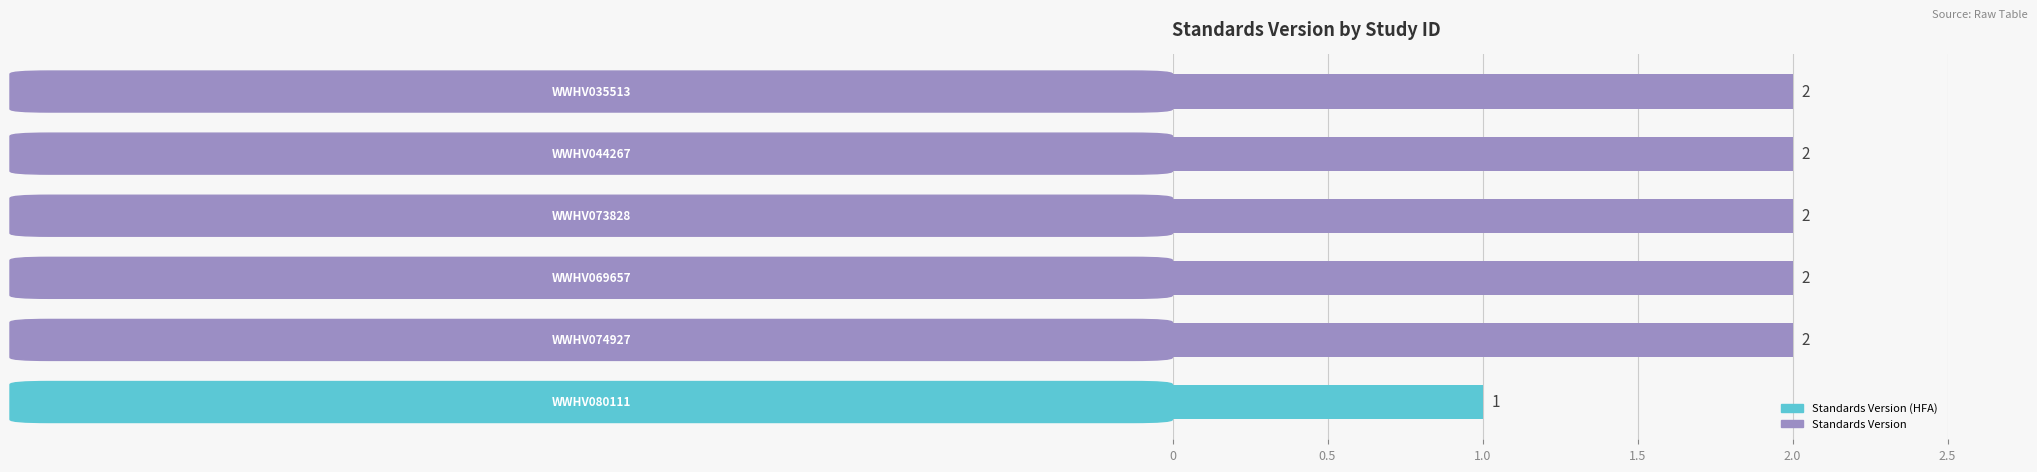

What is the sum of all values?

11